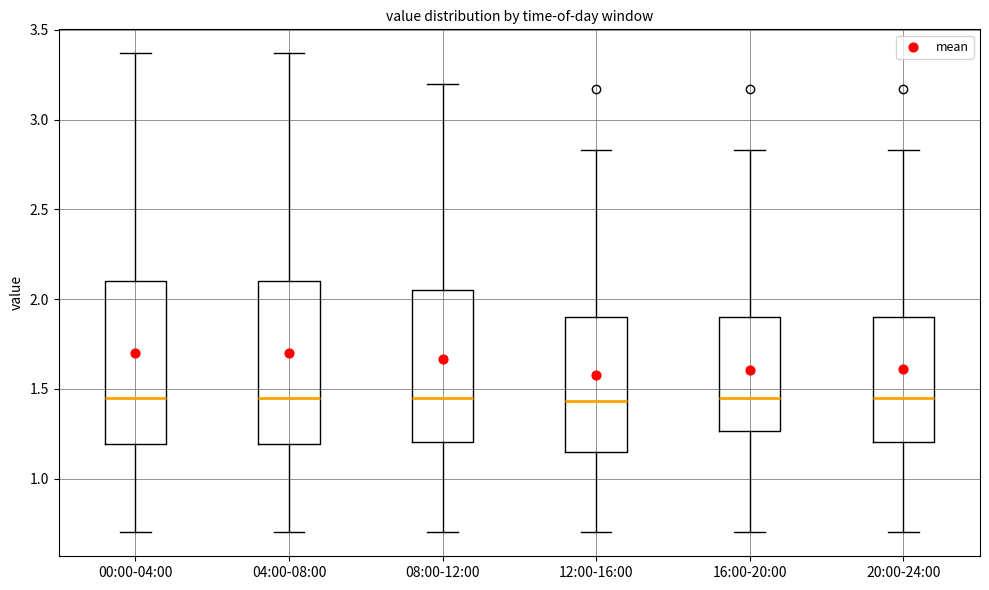

Where is the lower edge of the box for 00:00-04:00 on the y-axis? The values are not printed on the chart, so give them approximately, as read against the axis.

1.20